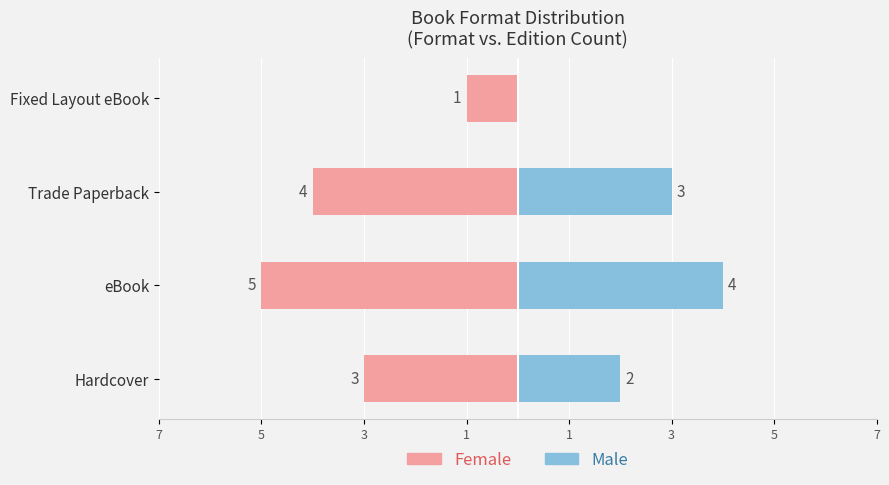

How many data points does each series have?

4